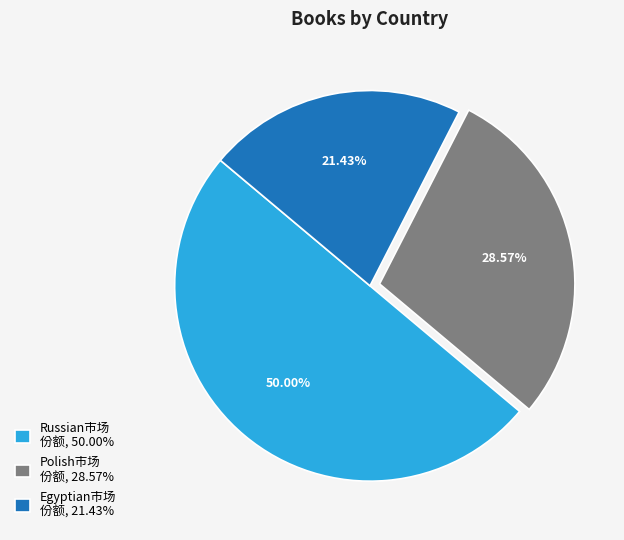

Rank the categories by value from highest to lowest.

Russian市场 份额, 50.00%, Polish市场 份额, 28.57%, Egyptian市场 份额, 21.43%